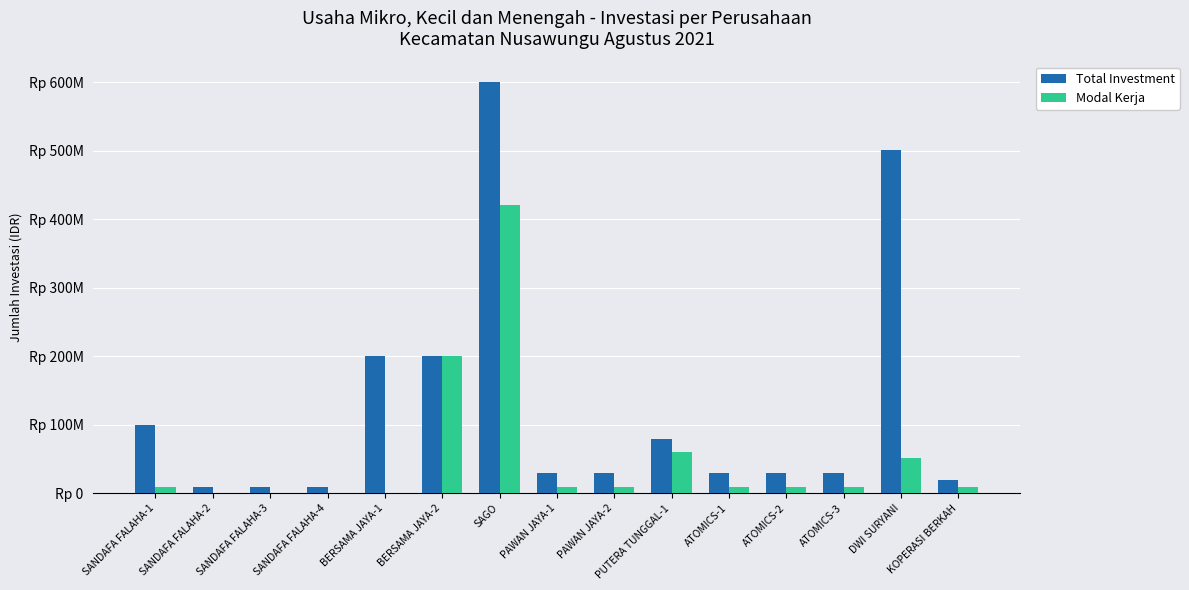

What is the label of the 1st bar from the left?

SANDAFA FALAHA-1